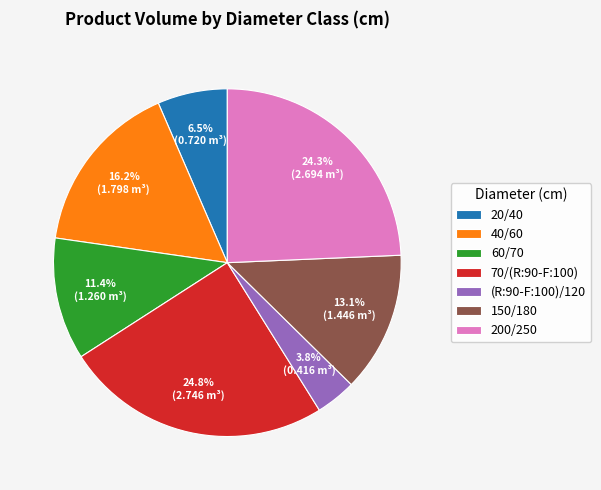

Which category has the smallest portion of the pie?

(R:90-F:100)/120